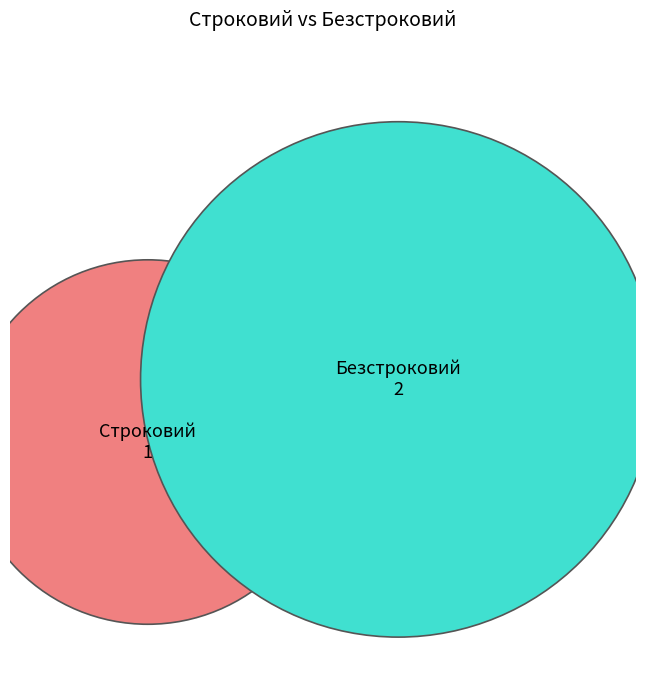

To the nearest percent, what percentage of the pie is Строковий?

33%